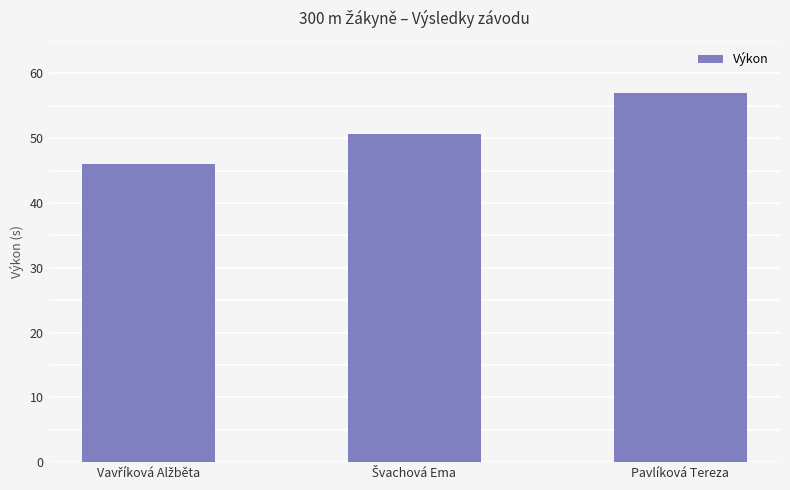

How many values are below 50?

1